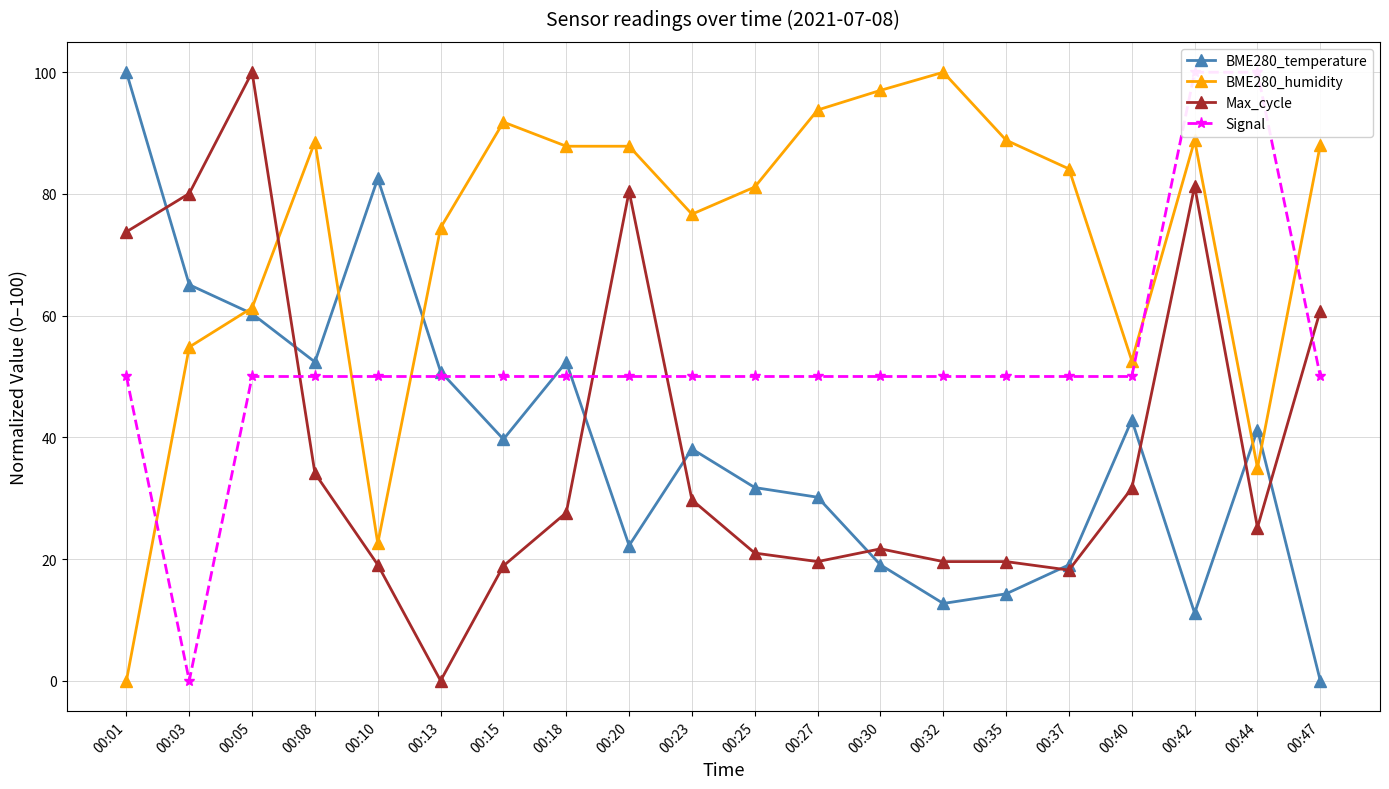

How many values in the Max_cycle series are below 27?

10